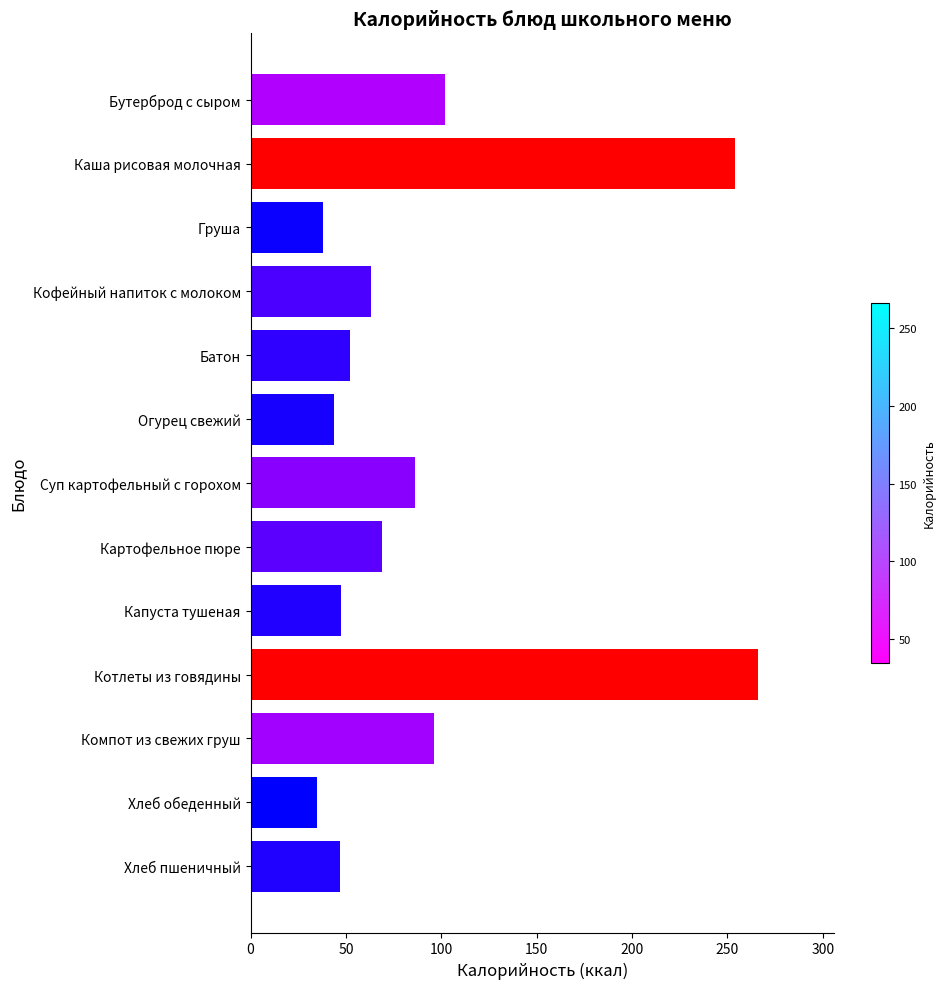

At which category does the chart reach its minimum across all series?

Хлеб обеденный